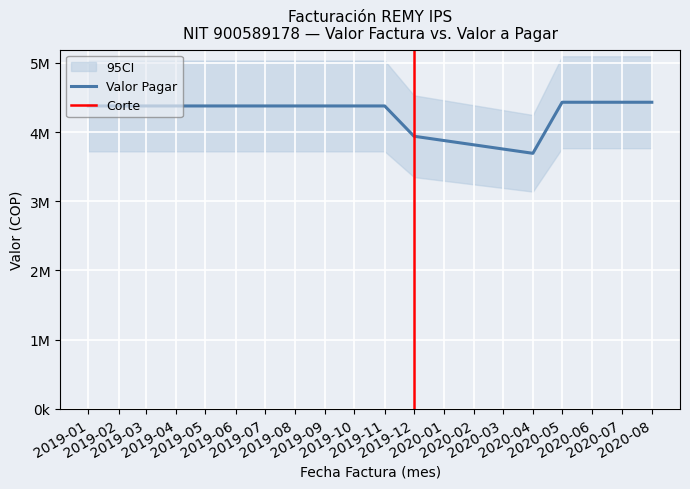

What is the sum of all IPS Valor Factura values?

73527559